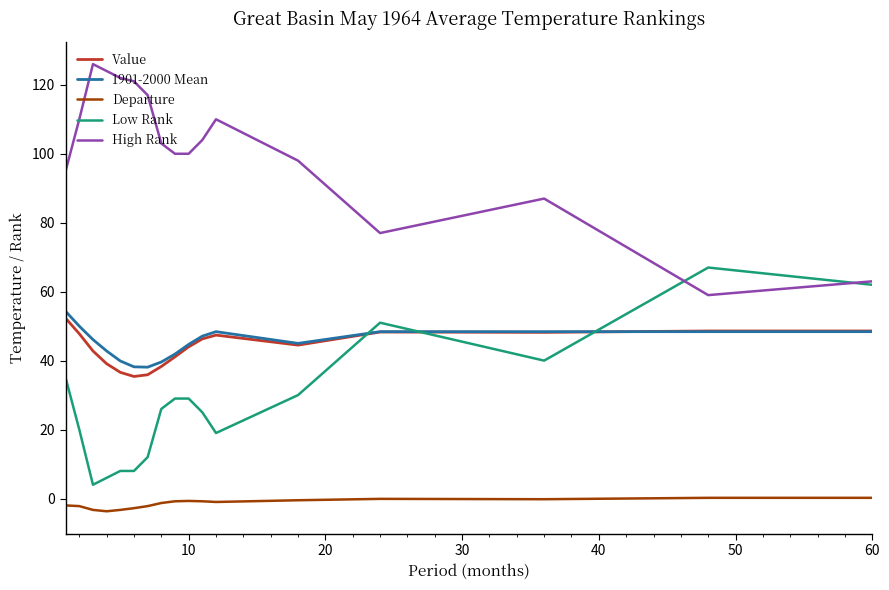

Which series has the largest total across all categories?

High Rank